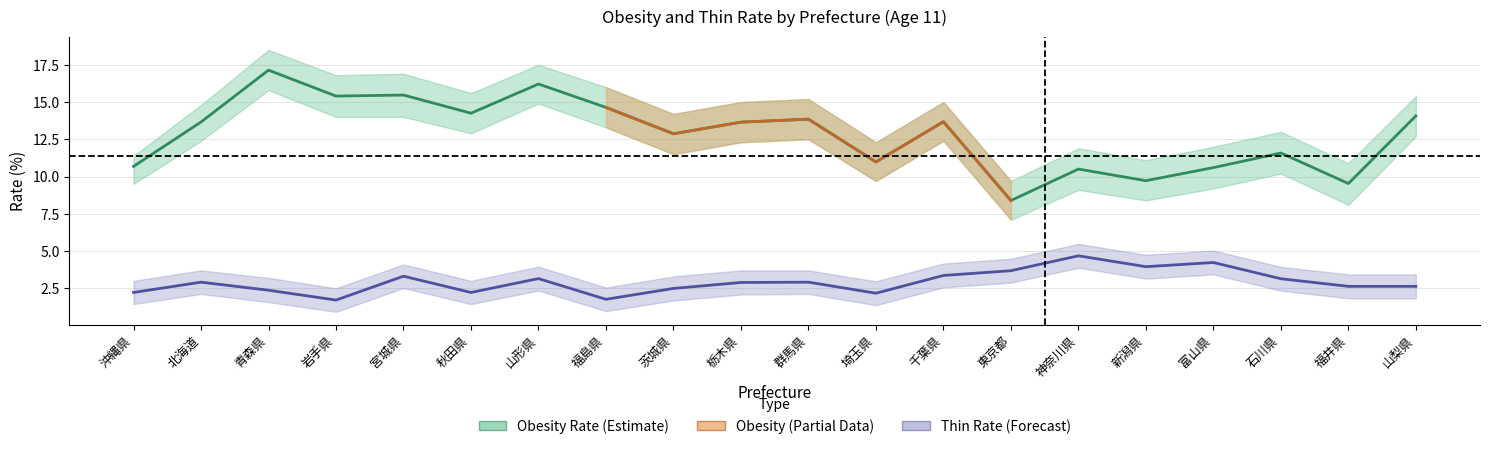

At which label is obesity_lower closest to 11?

茨城県